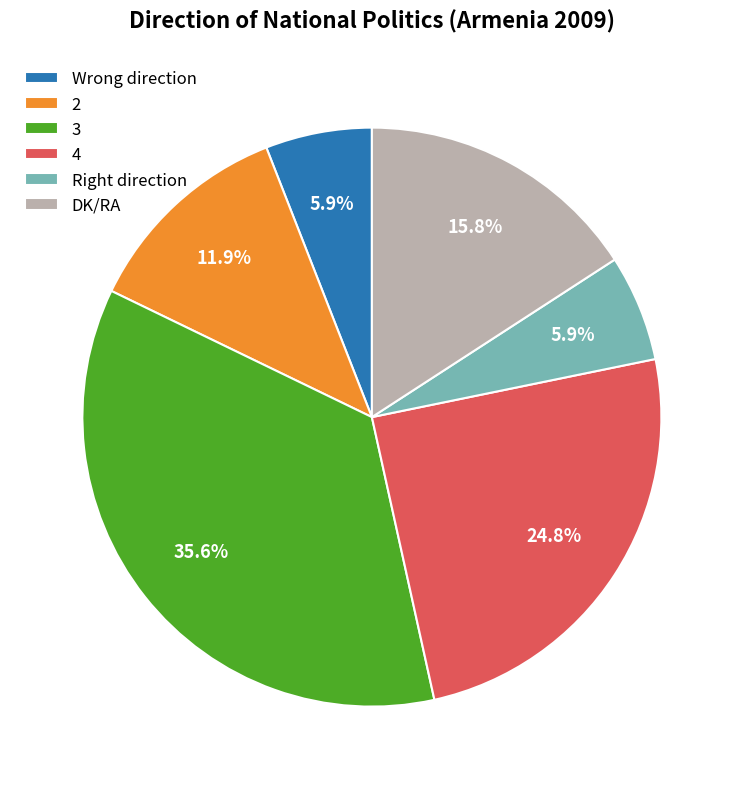

Combined, what portion of the pie is 2 and Wrong direction?

17.8%